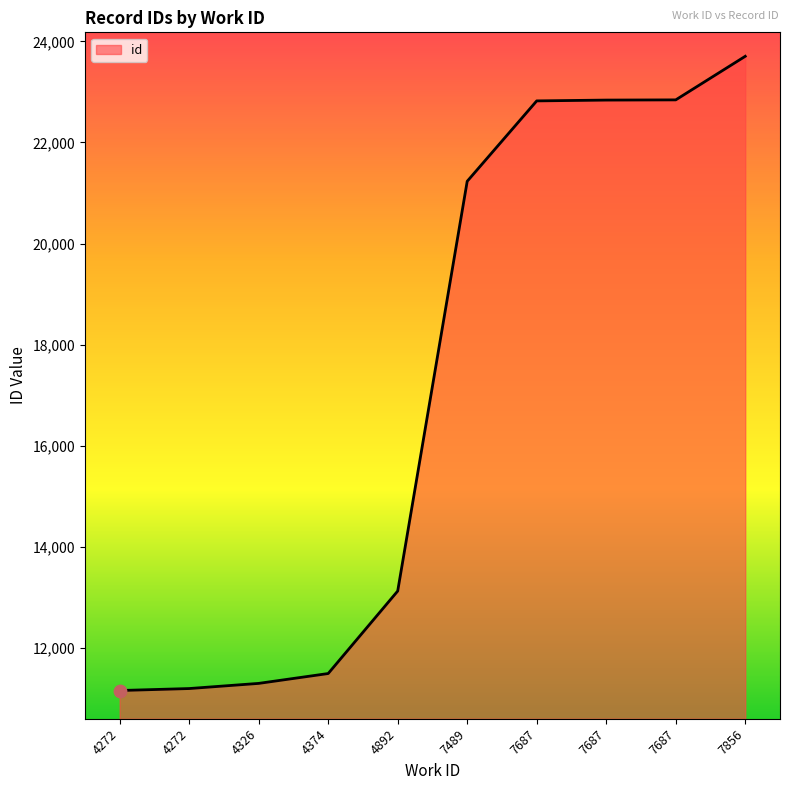

What is the ratio of the value at 7687 to the value at 4326?

2.0